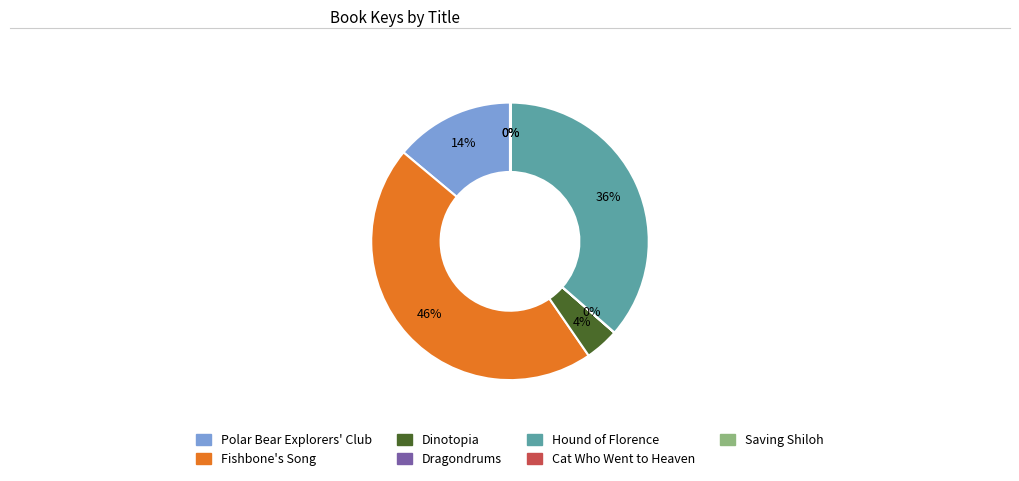

Which category has the biggest portion of the pie?

Fishbone's Song